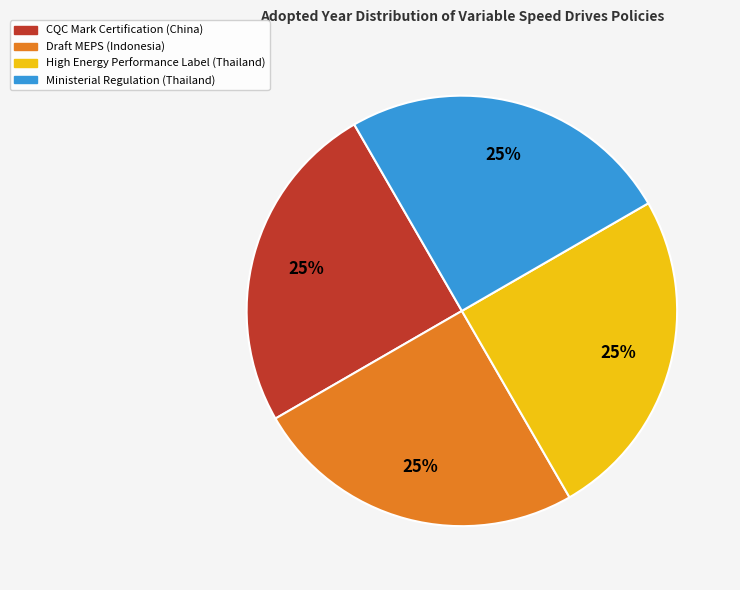

To the nearest percent, what percentage of the pie is CQC Mark Certification (China)?

25%